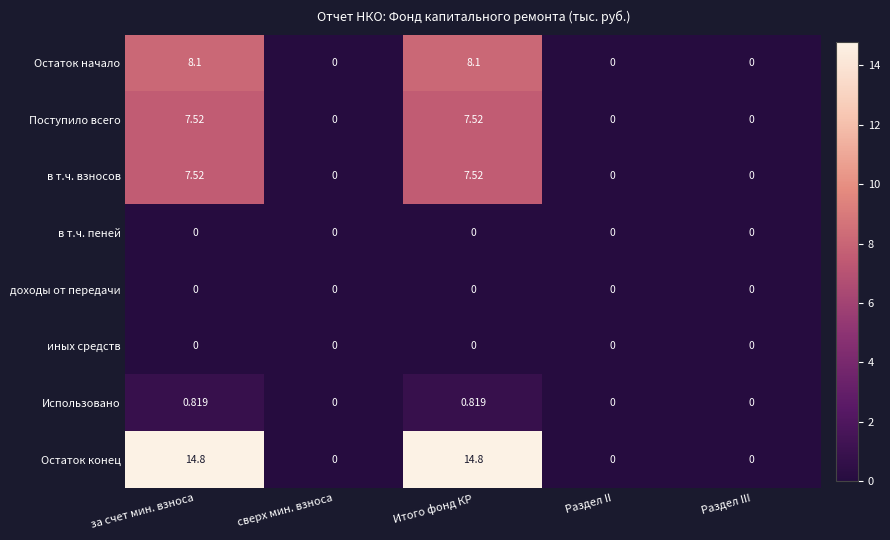

Which series has the largest range (max minus min)?

Остаток конец